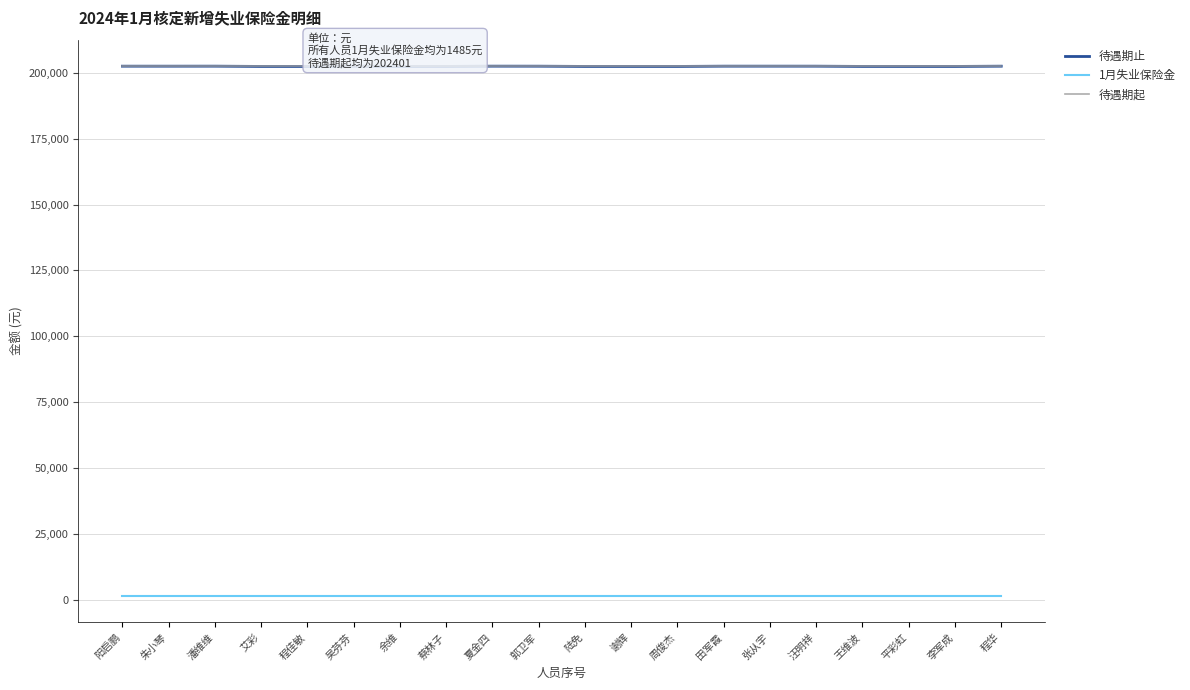

Is the value of 待遇期止 at 艾彩 greater than the value of 1月失业保险金 at 郭卫军?

Yes